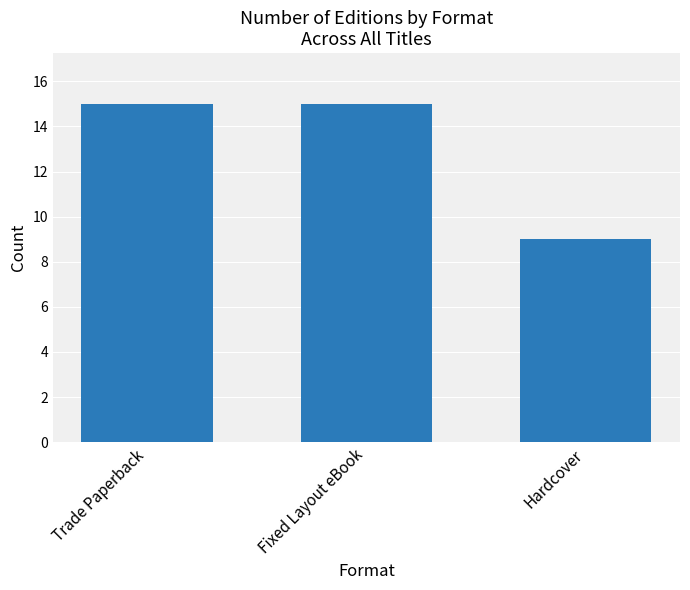

What position from the right is Trade Paperback?

3